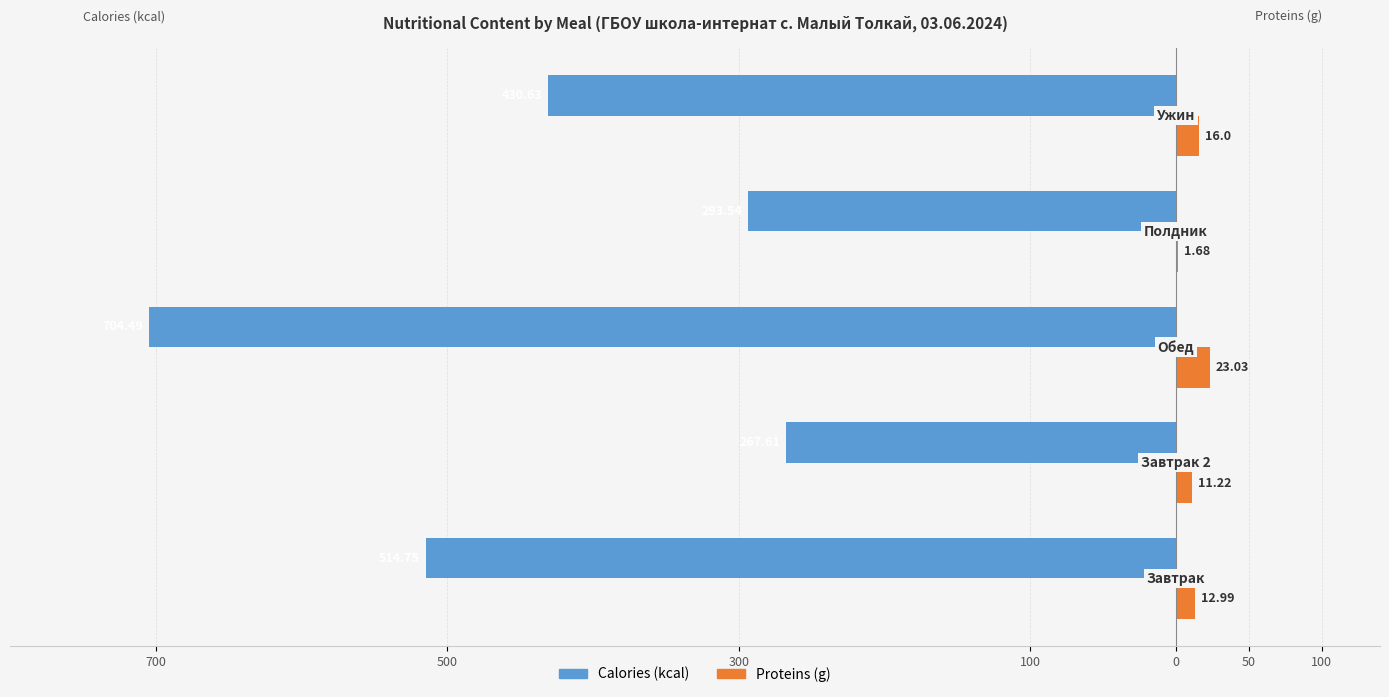

What are all the series names shown in the legend?

Calories (kcal), Proteins (g)